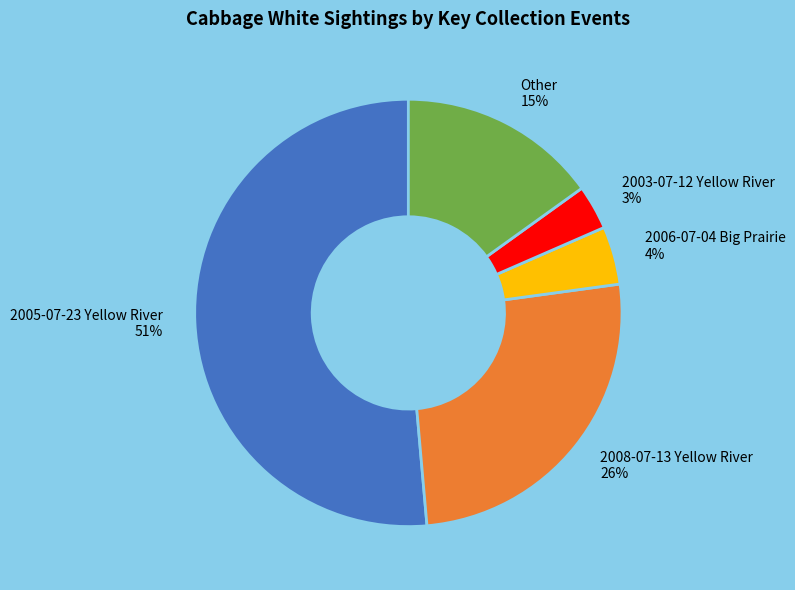

How many slices are in this pie chart?

5